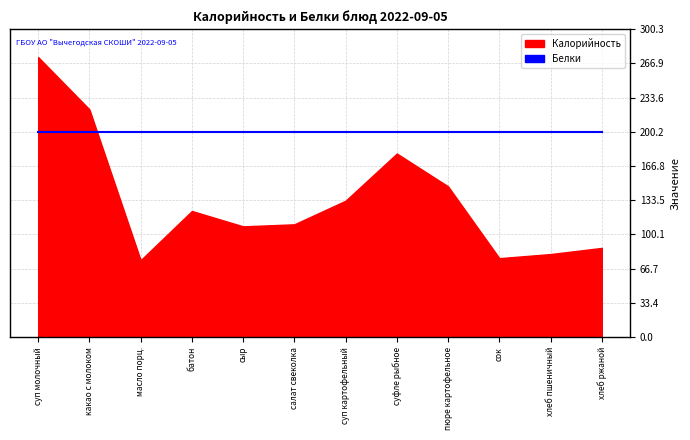

The value of Калорийность at суп картофельный is 238. True or false?

False